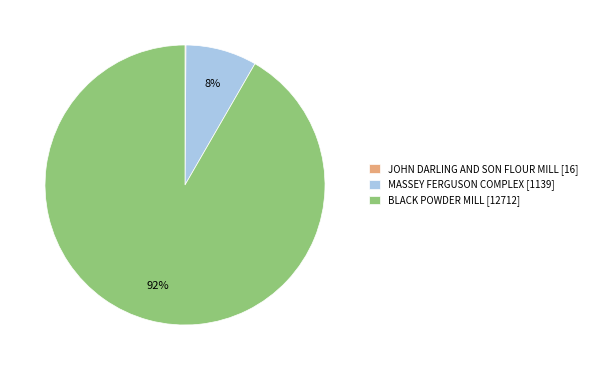

Is it true that MASSEY FERGUSON COMPLEX is 8% of the pie?

True